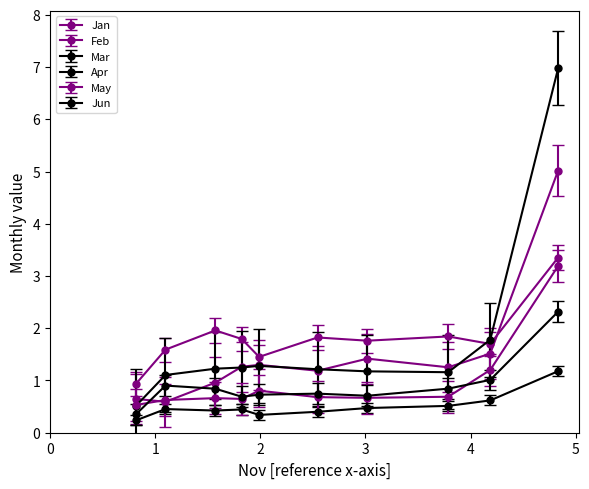

How many lines are shown in the chart?

6